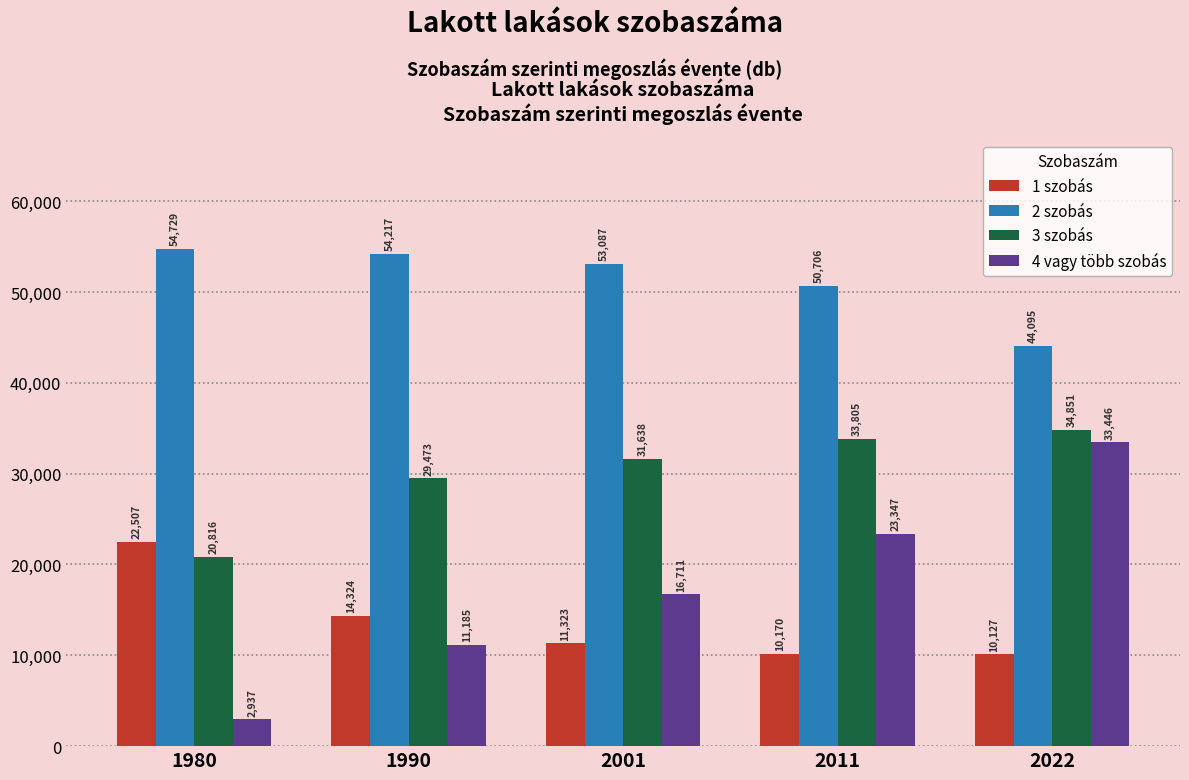

Count the number of data series in this chart.

4